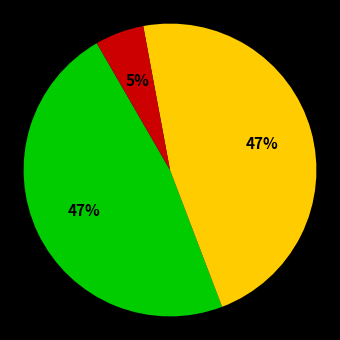

Is there a majority slice in this chart?

No